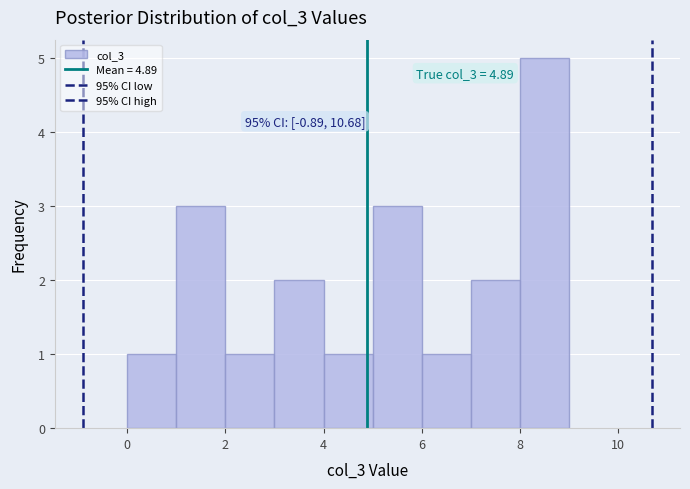

Which range on the x-axis has the tallest bar?

8 to 9